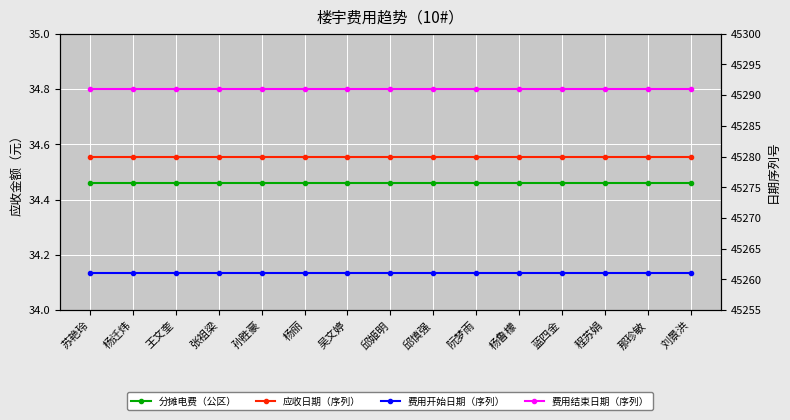

What is the average value of the 分摊电费（公区） series?

34.5